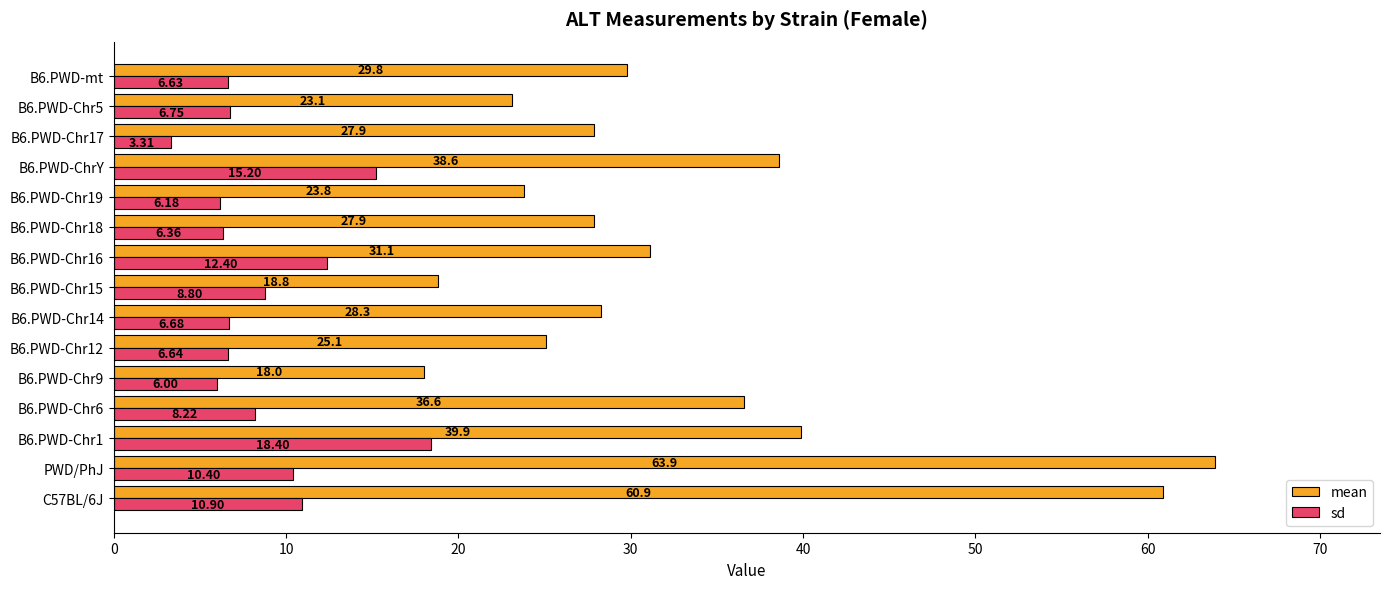

How many data points does each series have?

15